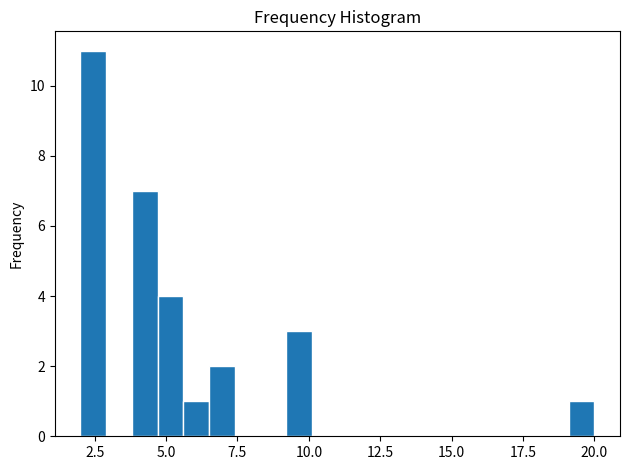

Read against the x-axis, roughly where is the centre of the tallest bar?

2.5